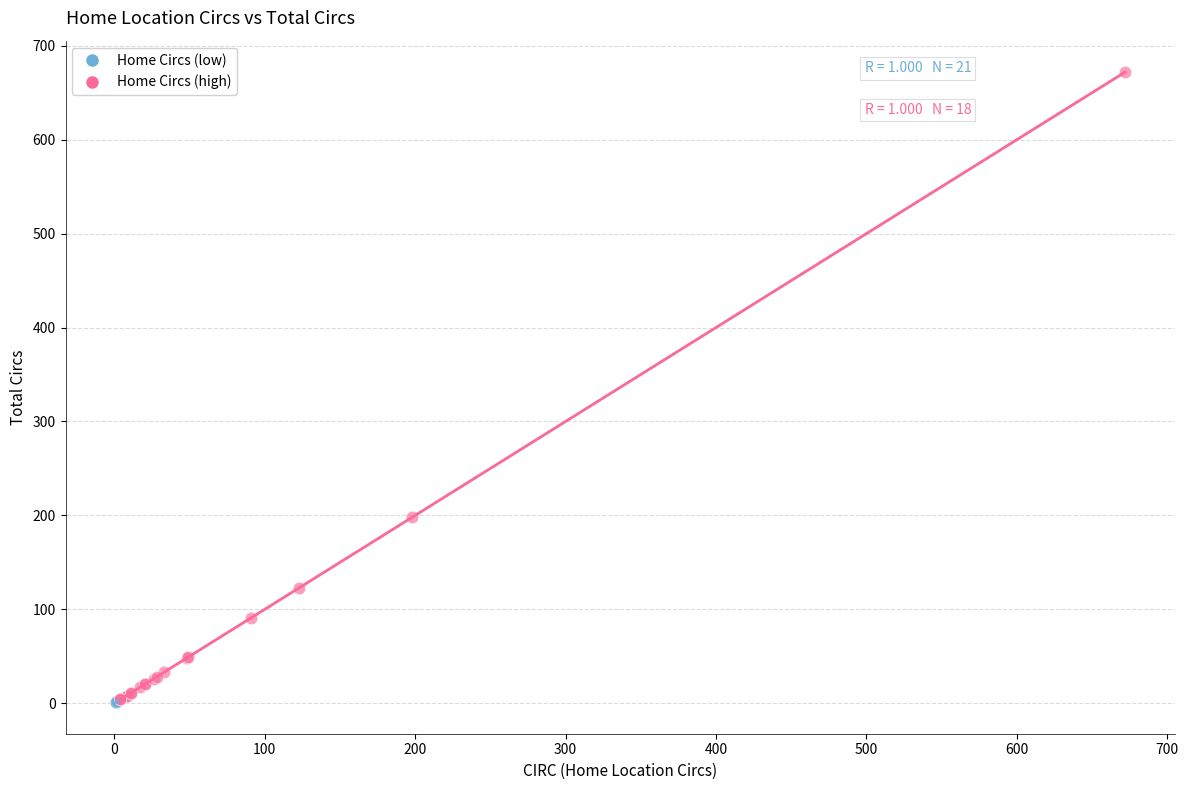

Which series has the widest spread of Y values?

Home Circs (high)